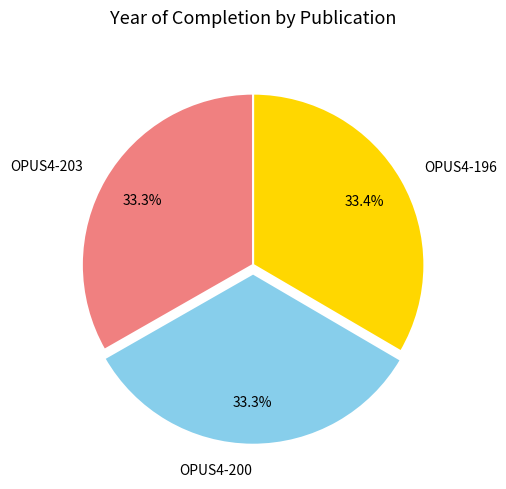

Does any single category account for the majority?

No